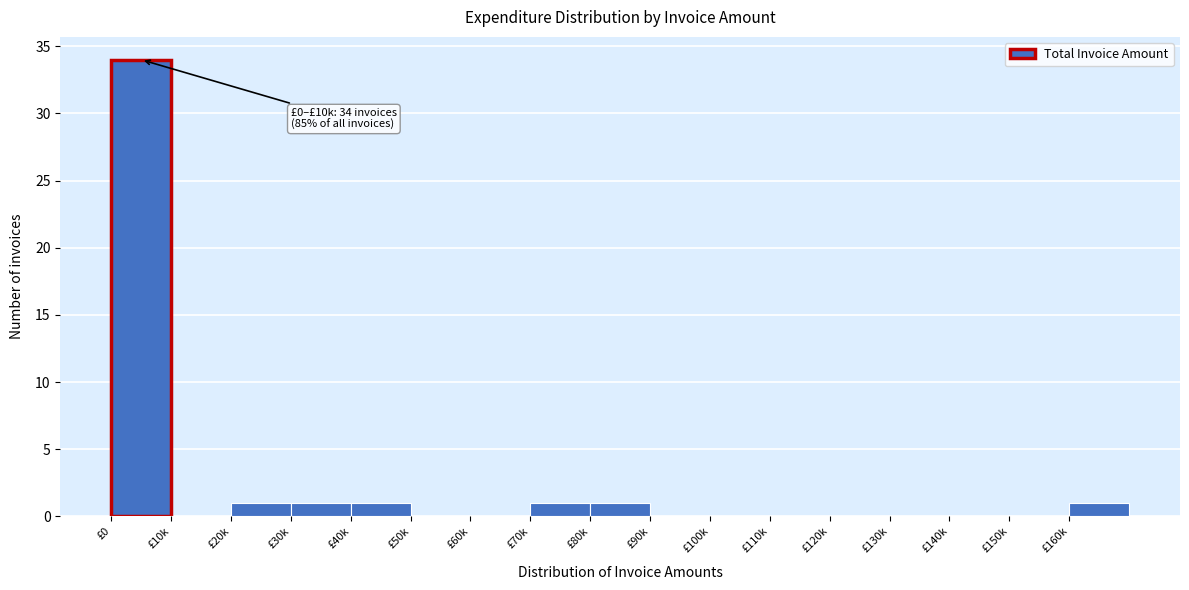

Reading right to left, list all the values displayed in this chart.

£160k=1	£150k=0	£140k=0	£130k=0	£120k=0	£110k=0	£100k=0	£90k=0	£80k=1	£70k=1	£60k=0	£50k=0	£40k=1	£30k=1	£20k=1	£10k=0	£0=34